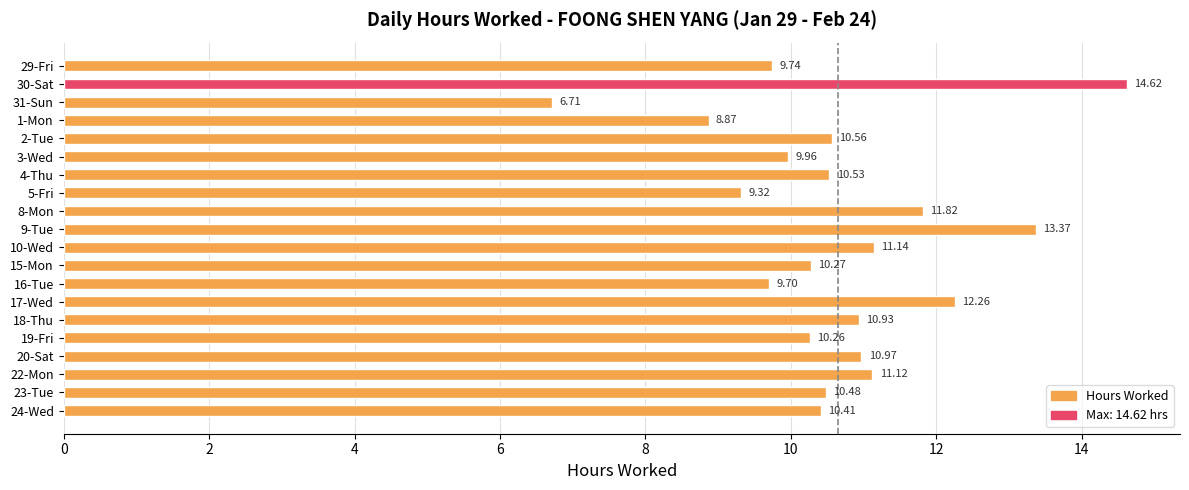

Approximately how many times larger is the value at 15-Mon compared to 23-Tue?

1.0